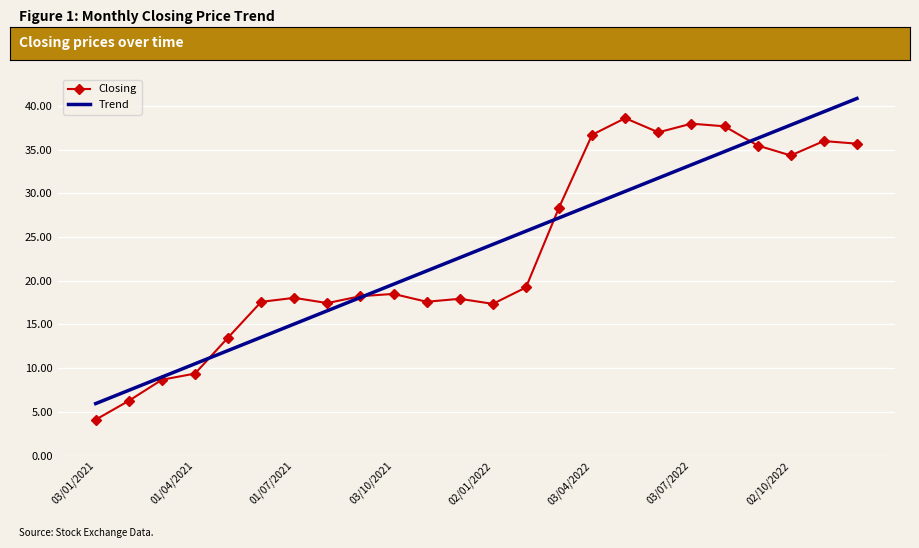

List the series in order of their peak value, lowest first.

Closing, Trend